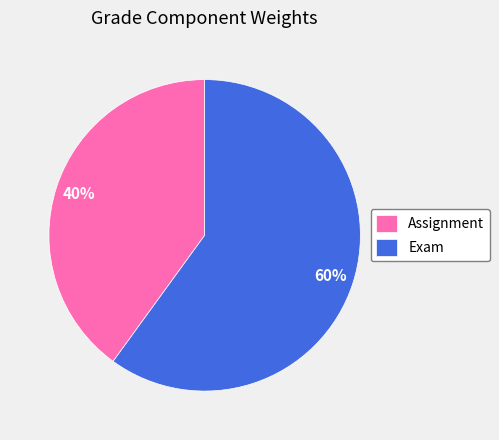

How many segments does this pie chart have?

2